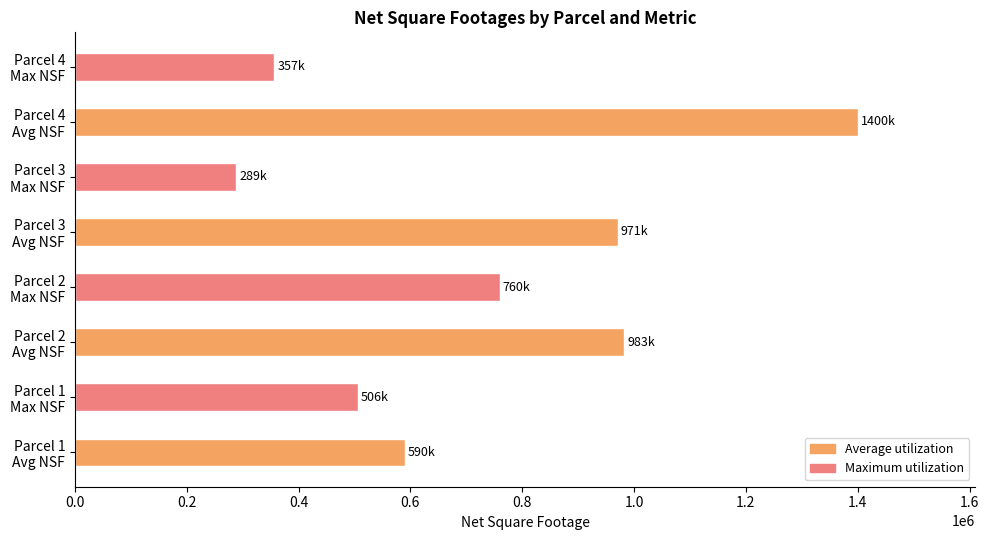

What is the sum of all values?

5855638.9